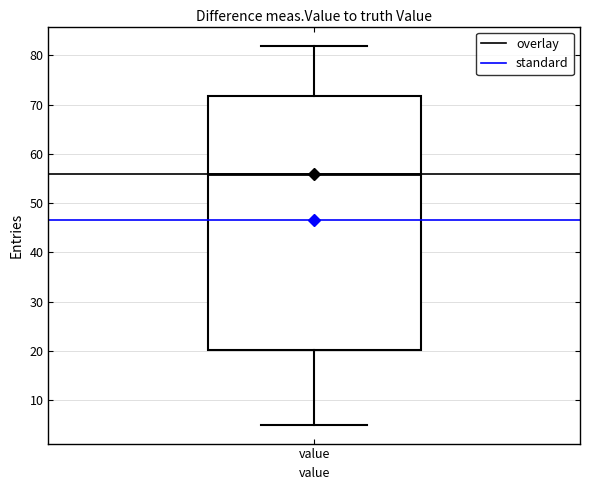

Read this box plot against the y-axis: the position of the median line, the range covered by the box, and the ends of both whiskers. The values are not printed on the chart, so give them approximately, as read against the axis.

median 56, box 20 to 72, whiskers 5 to 82